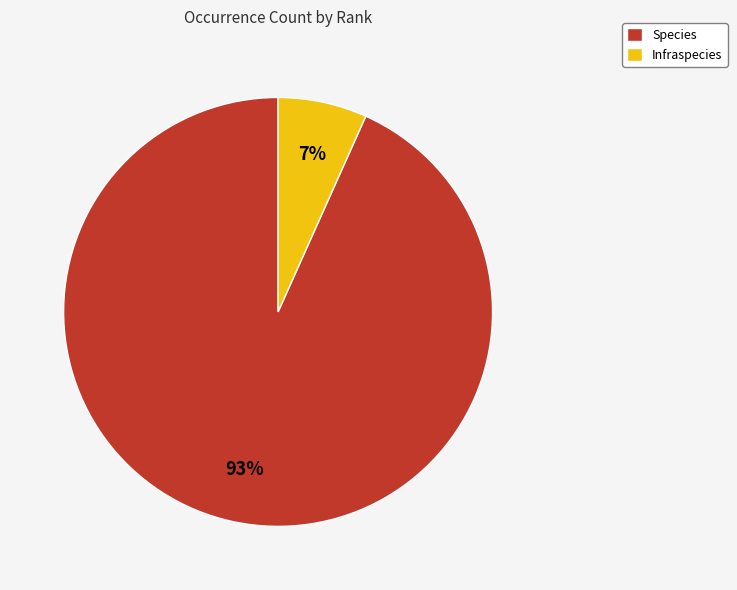

Count the number of slices in the pie.

2